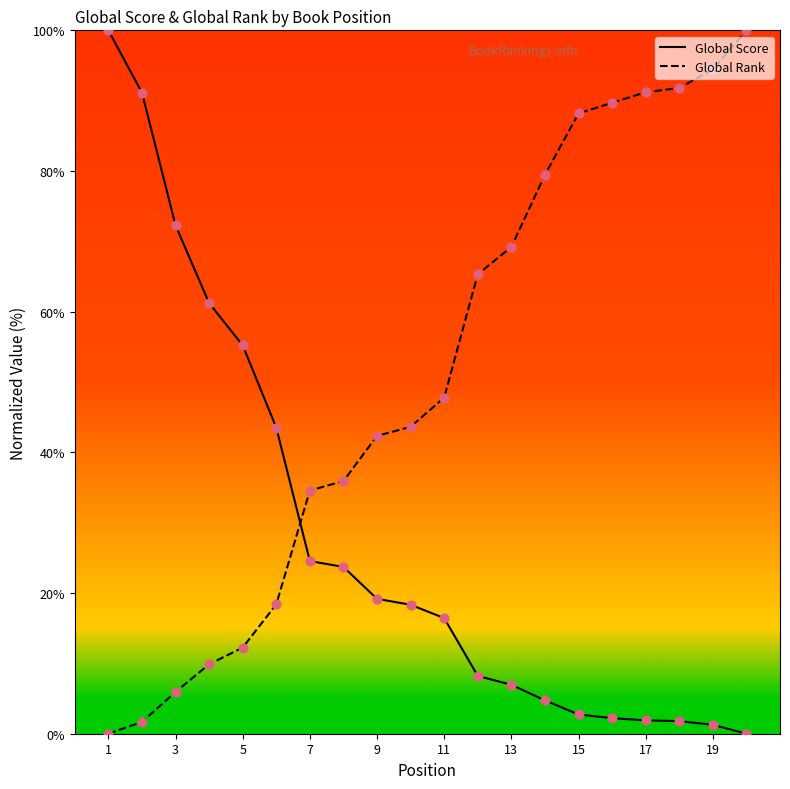

Which series has the largest total across all categories?

Global Rank